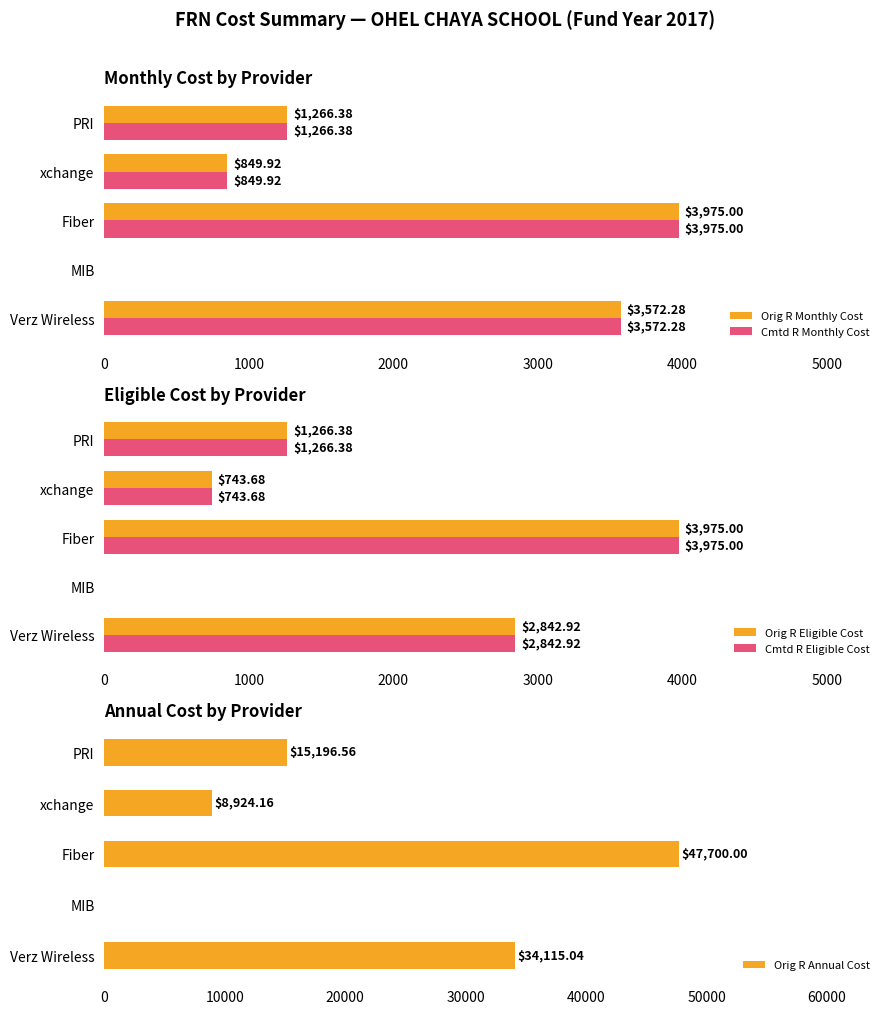

What is the sum of all Cmtd R Monthly Cost values?

9663.6